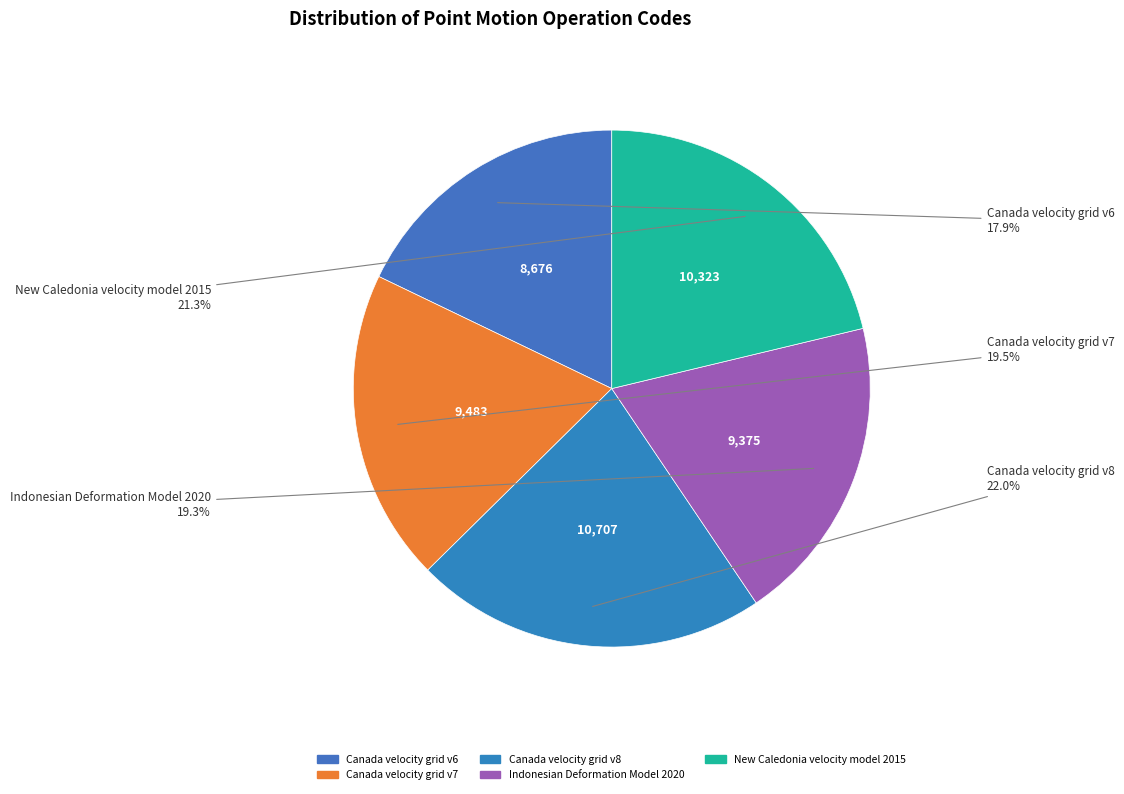

To the nearest percent, what portion does Indonesian Deformation Model 2020 represent?

19%